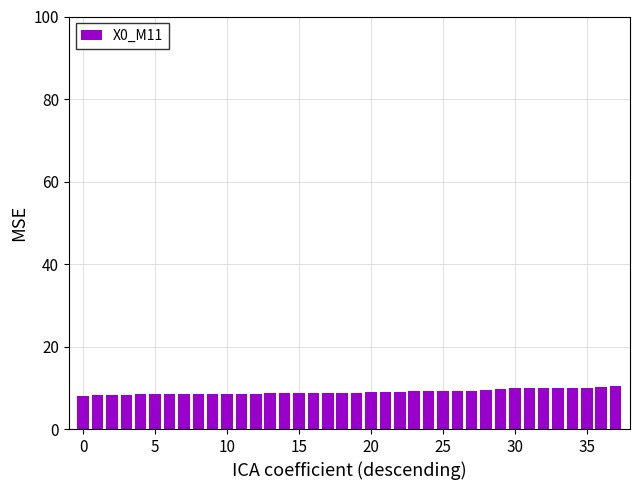

What is the smallest value displayed?

7.9